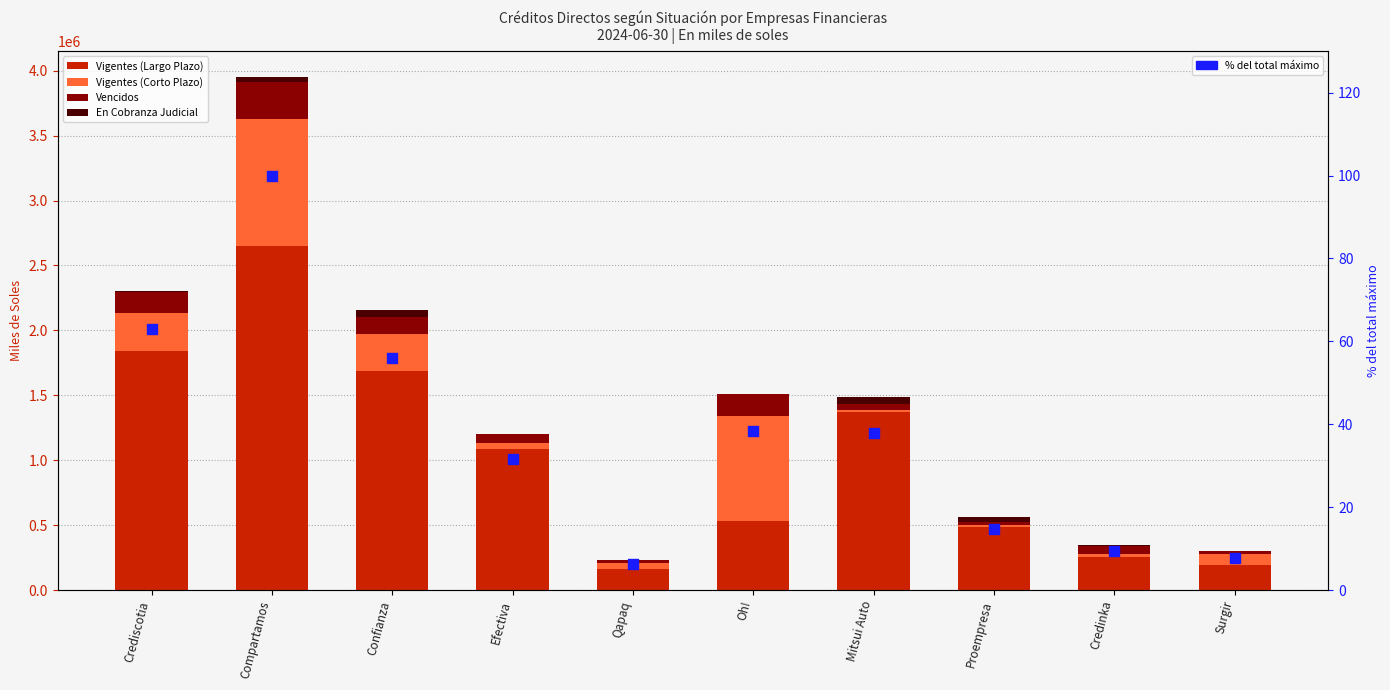

Which series contains the lowest Y value?

En Cobranza Judicial